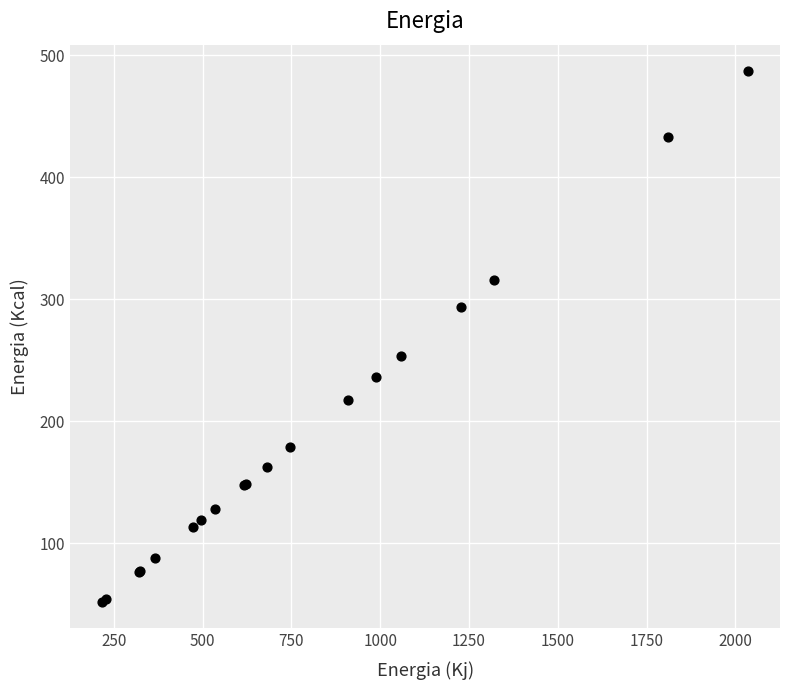

What Y value in the scatter plot is closest to 269?

253.6